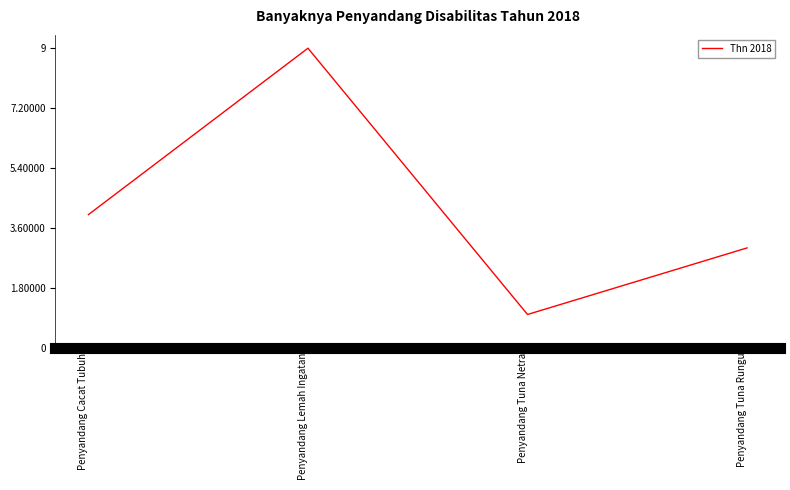

Reading left to right, list all the values displayed in this chart.

4	9	1	3